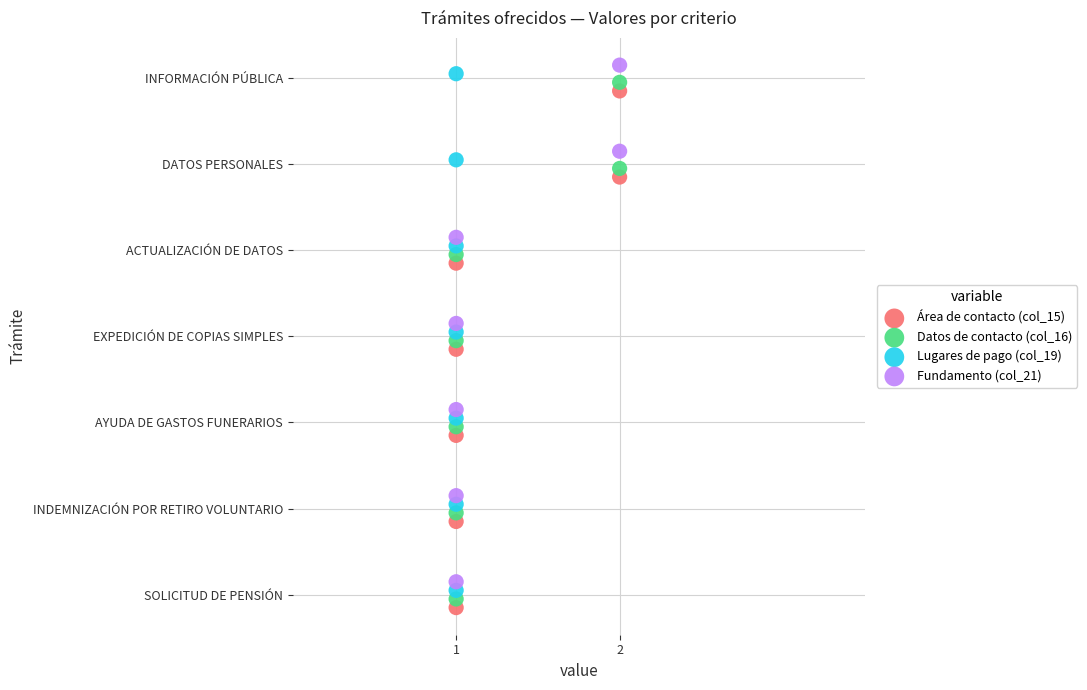

Which series reaches the maximum Y coordinate?

Fundamento (col_21)